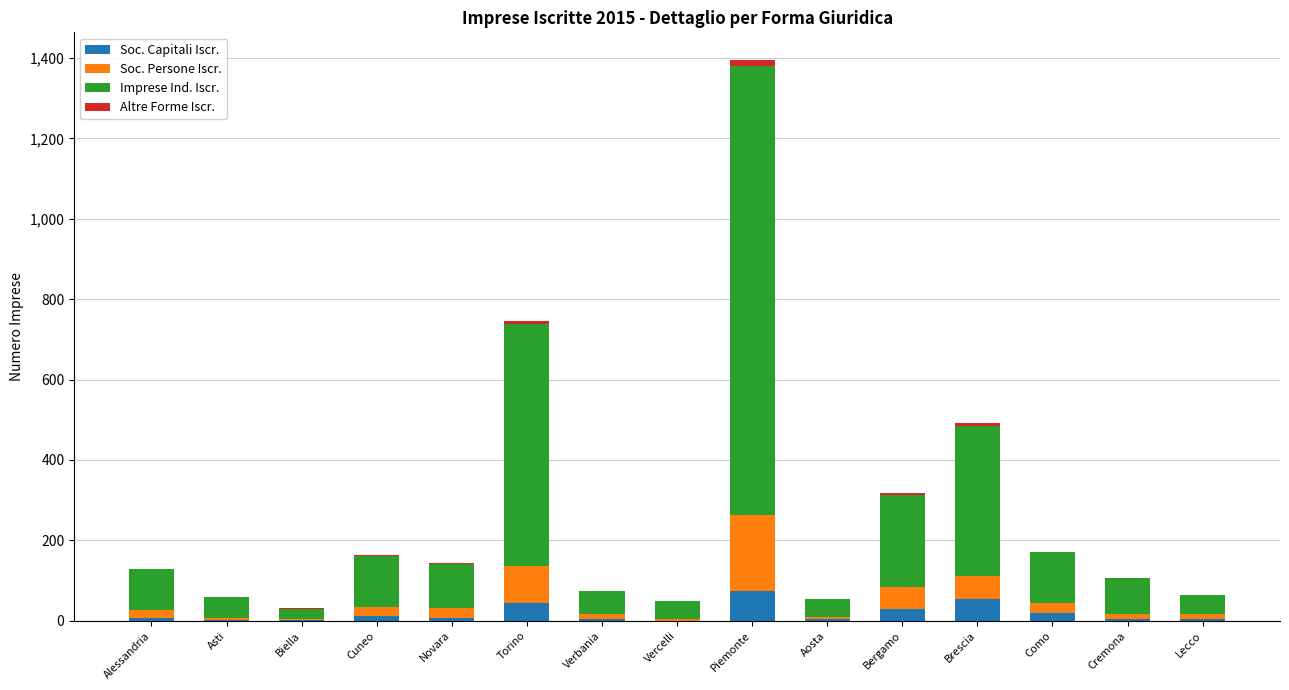

At which label does Soc. Capitali Iscr. reach its minimum?

Vercelli